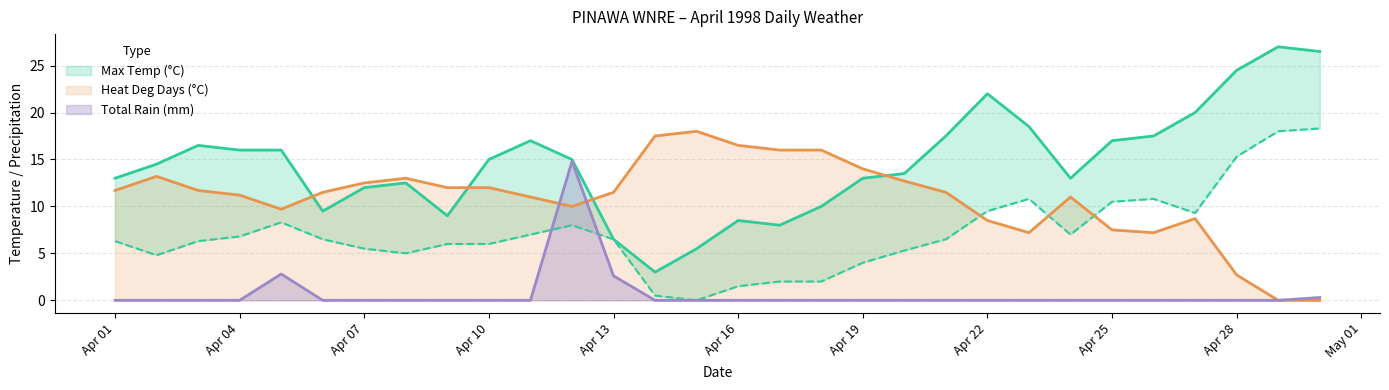

The Heat Deg Days (°C) series shows 12.7 at 1998-04-20. True or false?

True